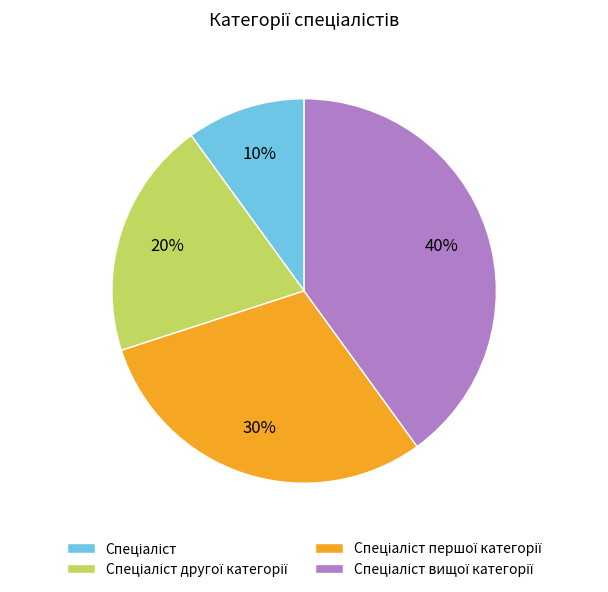

To the nearest percent, what is the average slice percentage?

25%